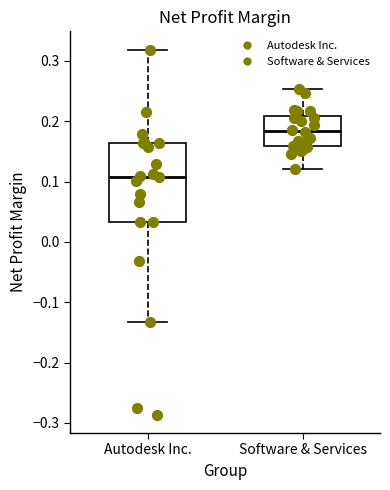

Where is the upper edge of the box for Software & Services on the y-axis? The values are not printed on the chart, so give them approximately, as read against the axis.

0.21